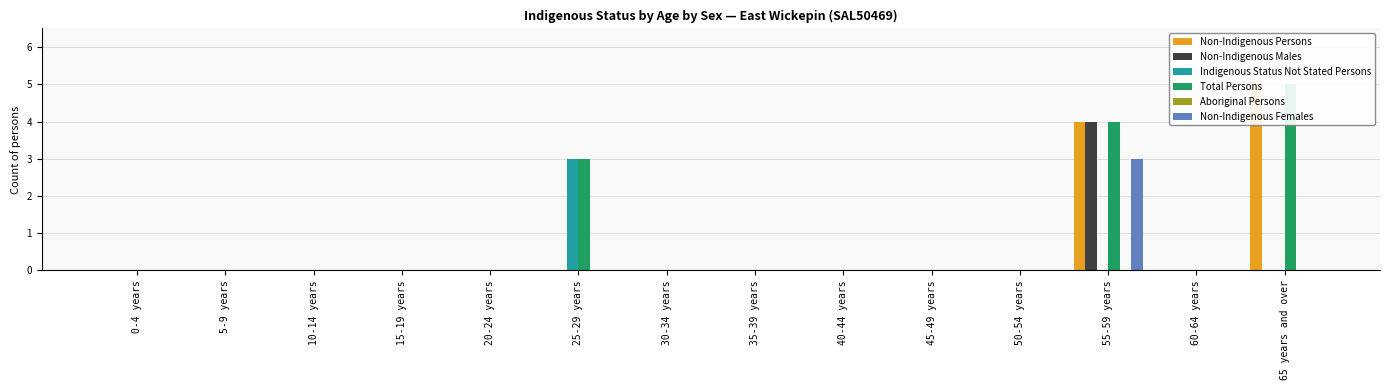

At which category does the chart reach its peak across all series?

65 years and over